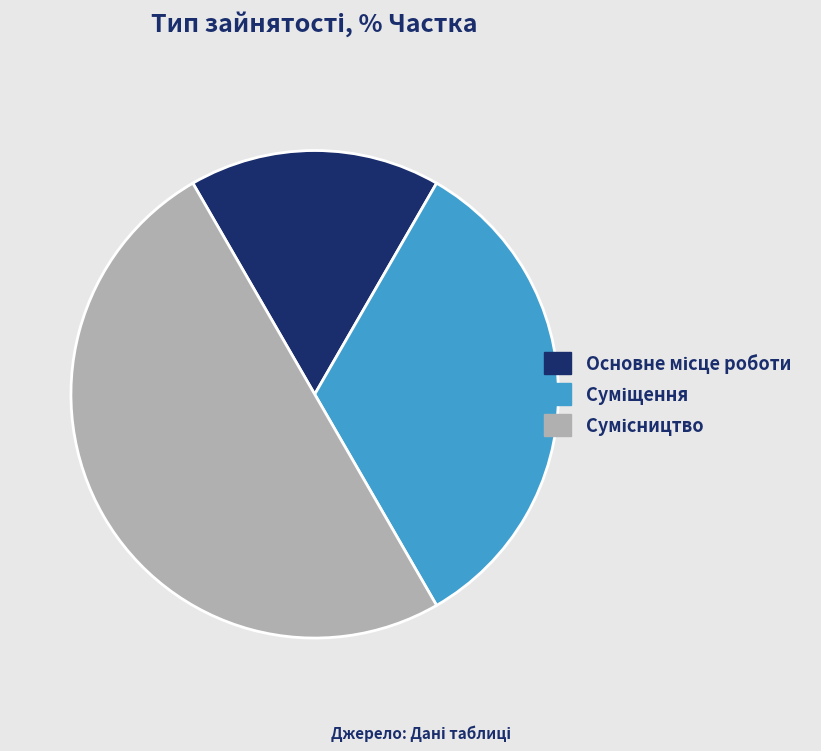

Does Основне місце роботи represent more than half of the total?

No